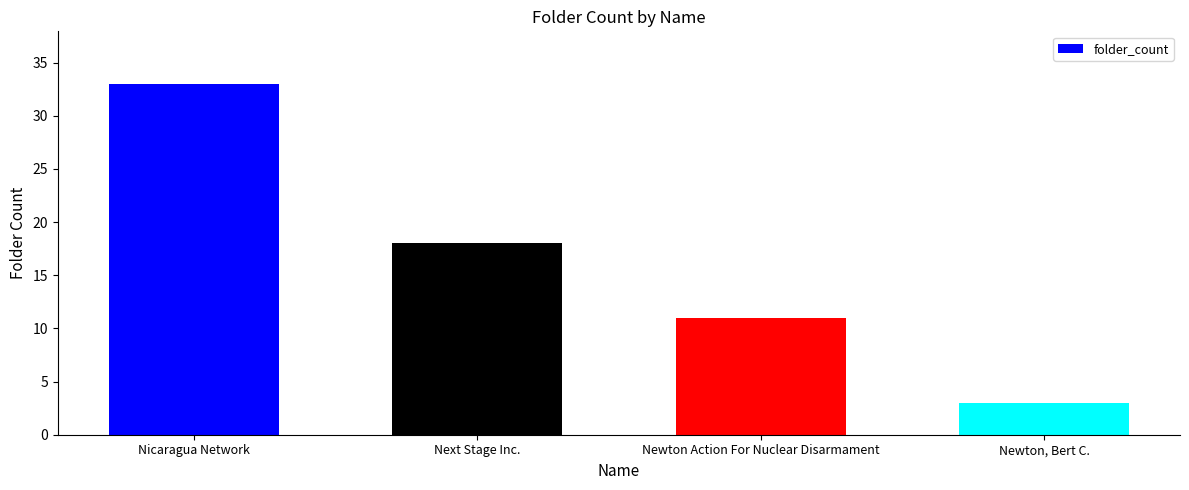

Does the chart contain stacked bars?

No